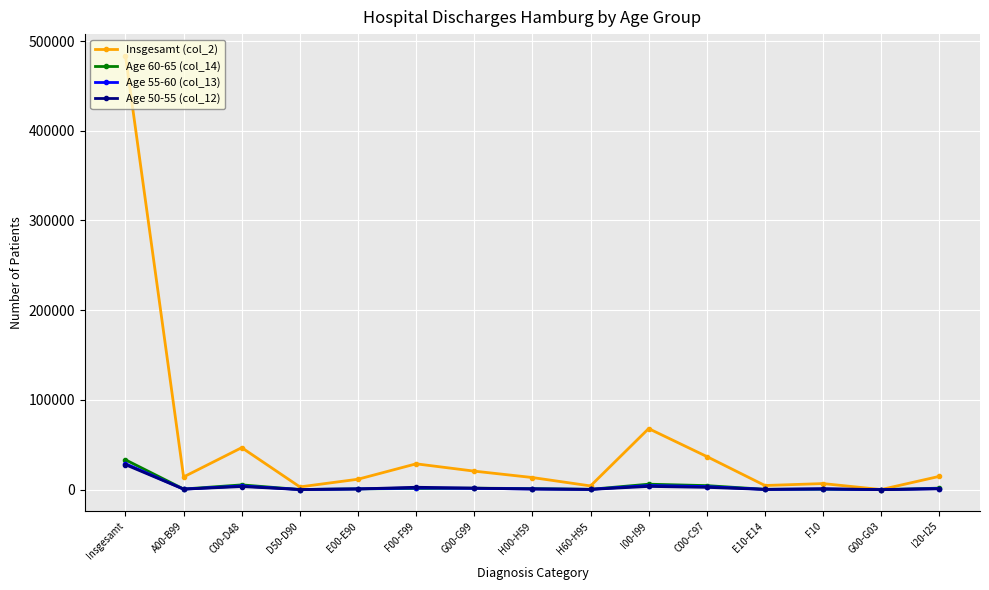

At which category is the sum across all series the highest?

Insgesamt